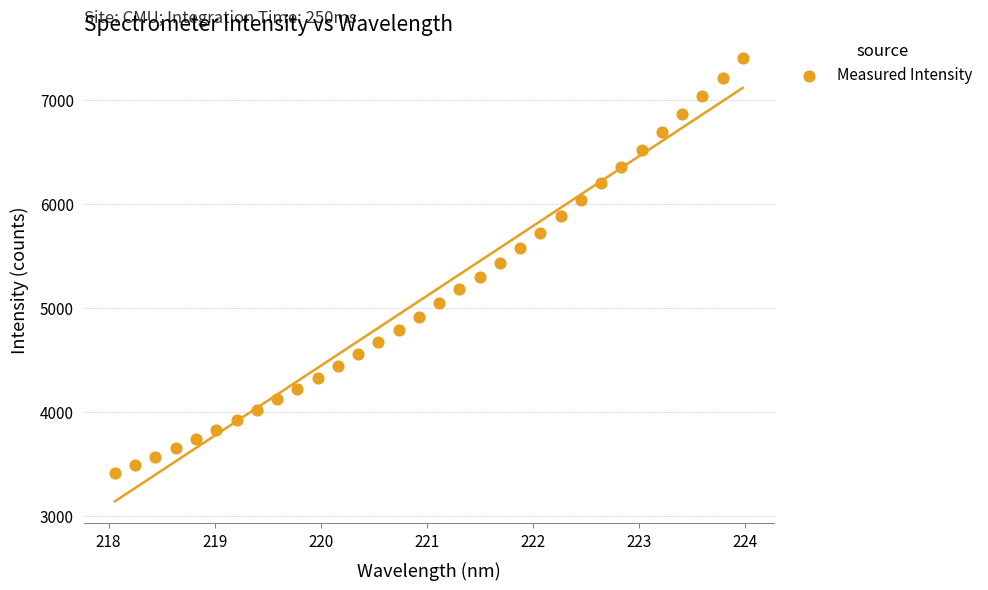

What is the range of X values (max minus min)?

5.9